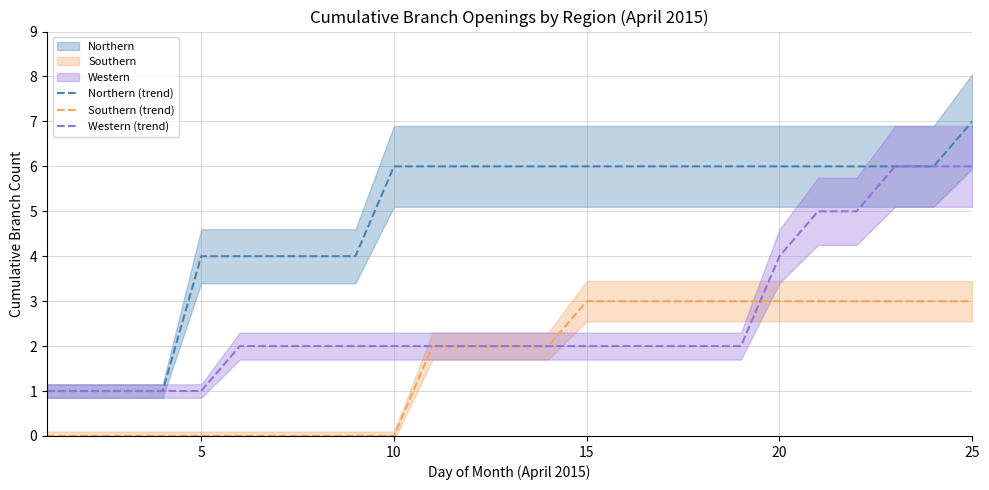

True or false: Northern (trend) and Southern (trend) cross at least once.

False